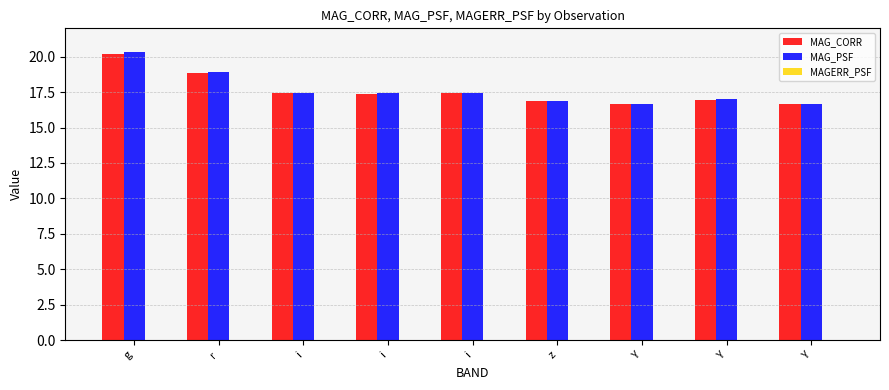

How many groups of bars are there?

9